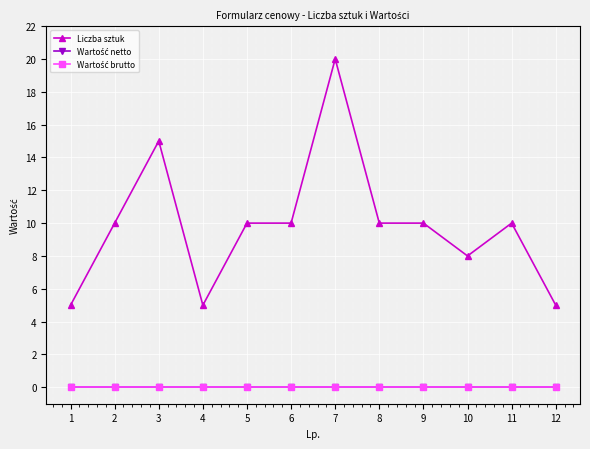

Between 8 and 11, which series saw the biggest shift?

Liczba sztuk